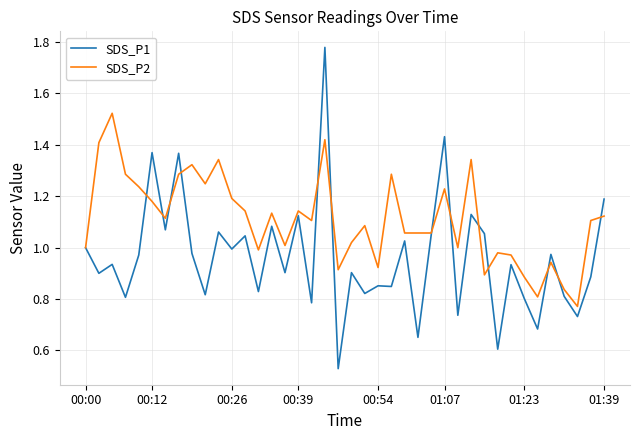

In SDS_P2, how many points are higher than both neighbors (excluding endpoints)?

12